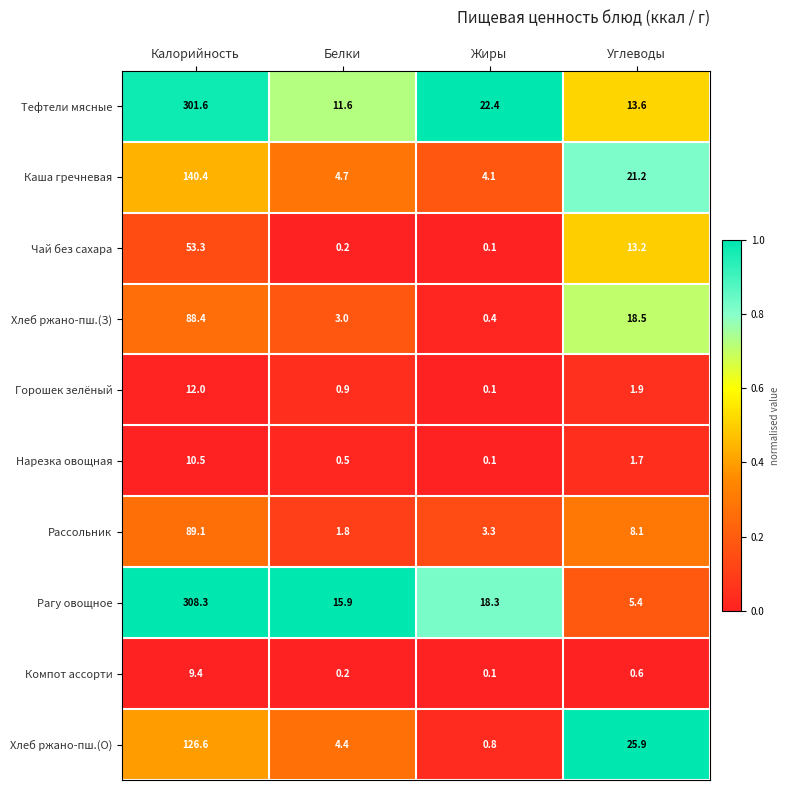

What is the sum of the Горошек зелёный values at Жиры and Белки?

1.0